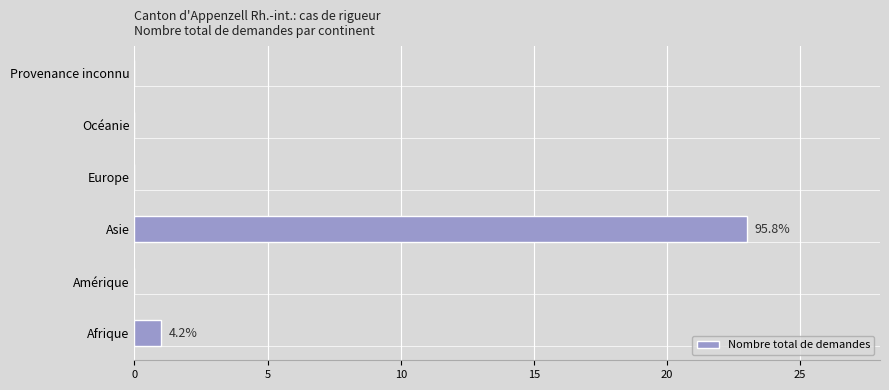

Reading bottom to top, what are all the values shown in this chart?

Afrique=1	Amérique=0	Asie=23	Europe=0	Océanie=0	Provenance inconnu=0